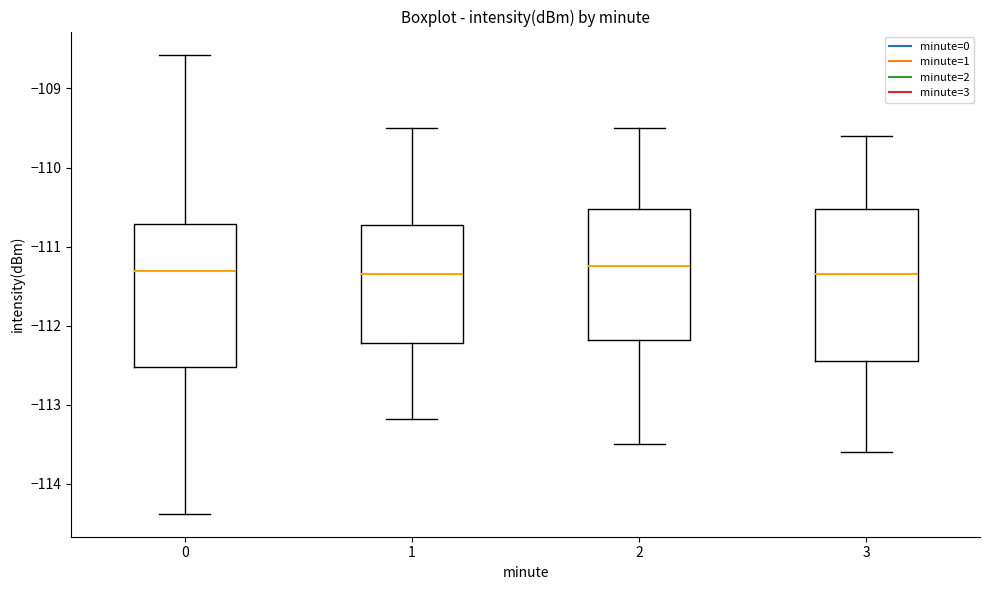

Reading left to right, transcribe this box plot: for each box, give where its median line is, the range the box spans, and where its two whiskers end, as read against the y-axis. The values are not printed on the chart, so give them approximately, as read against the axis.

0: median -111.3, box -112.5 to -110.7, whiskers -114.4 to -108.6
1: median -111.3, box -112.2 to -110.7, whiskers -113.2 to -109.5
2: median -111.2, box -112.2 to -110.5, whiskers -113.5 to -109.5
3: median -111.3, box -112.4 to -110.5, whiskers -113.6 to -109.6